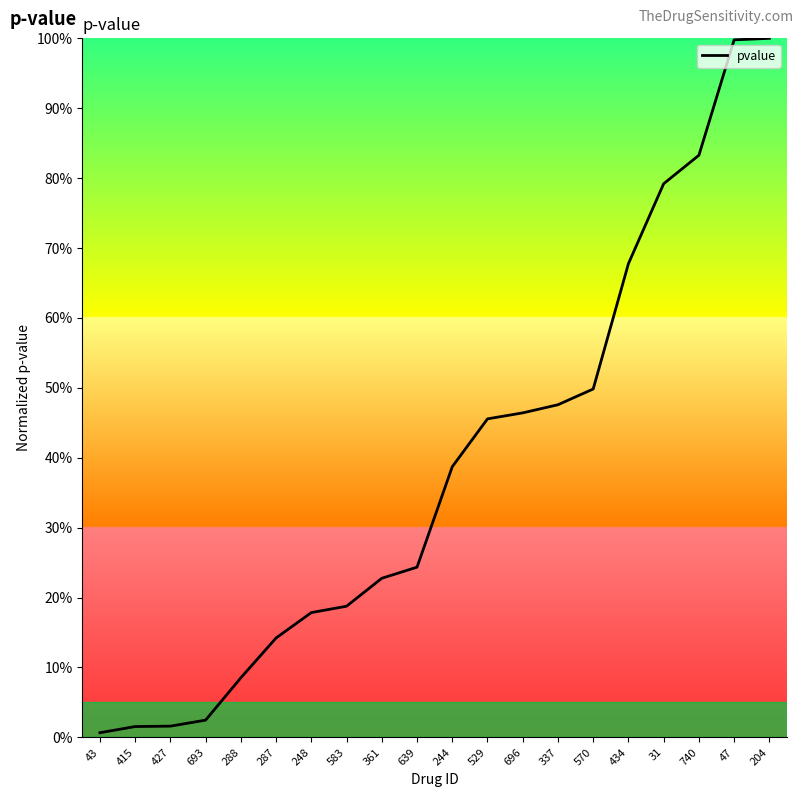

Which has a higher value, 287 or 361?

361